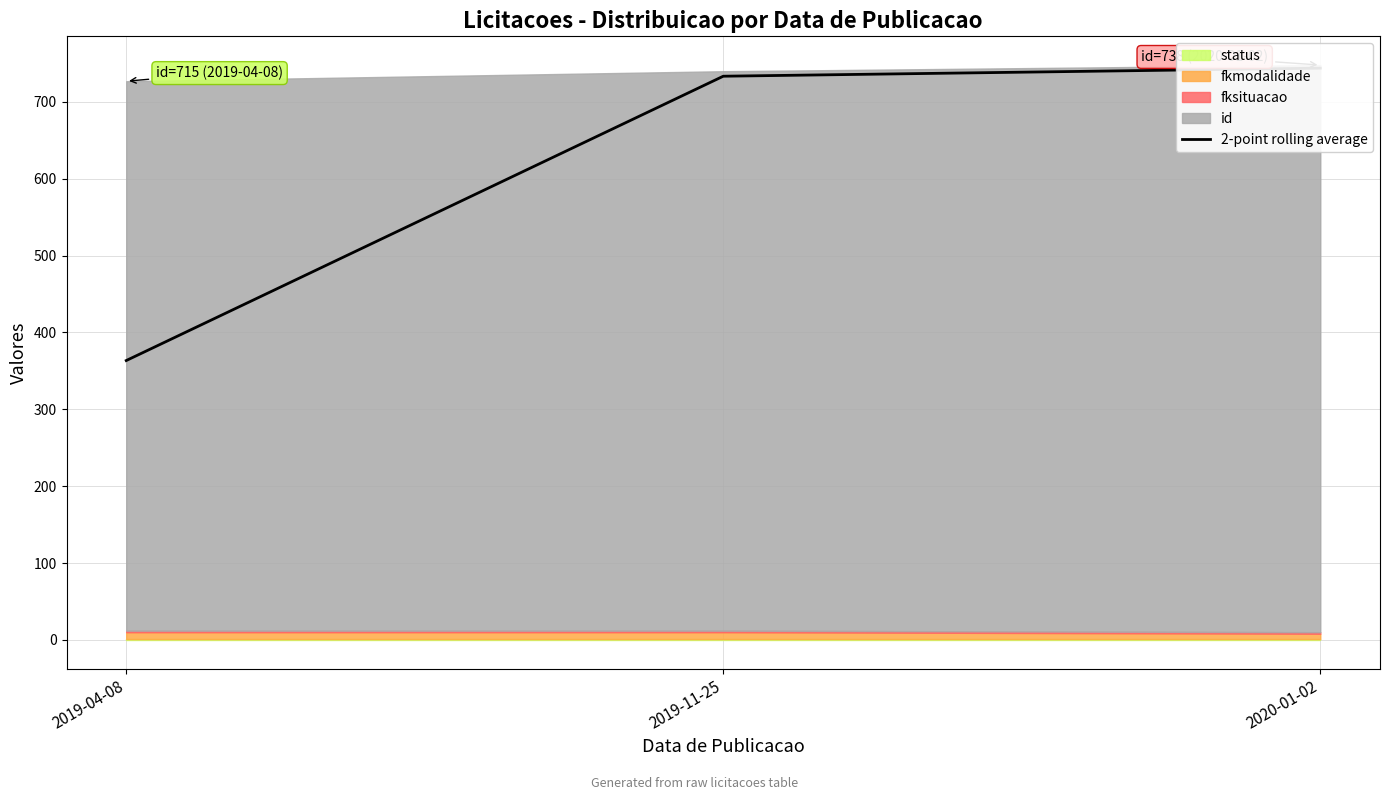

What is the value of the 3rd point from the left?

744.0